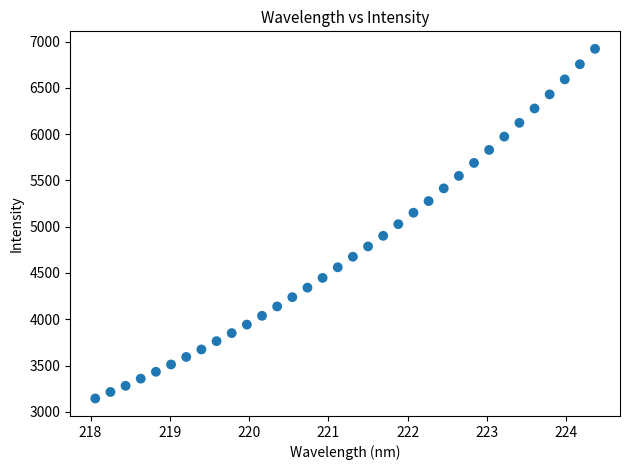

What is the range of X values (max minus min)?

6.3